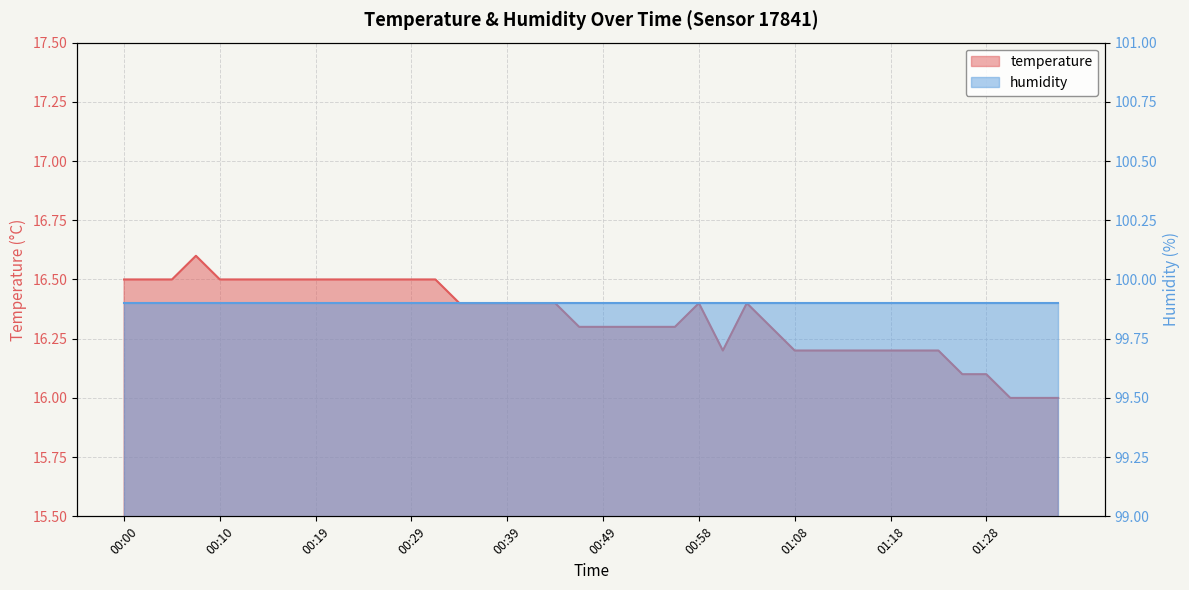

True or false: the data shows 16.2 at 01:01.

True